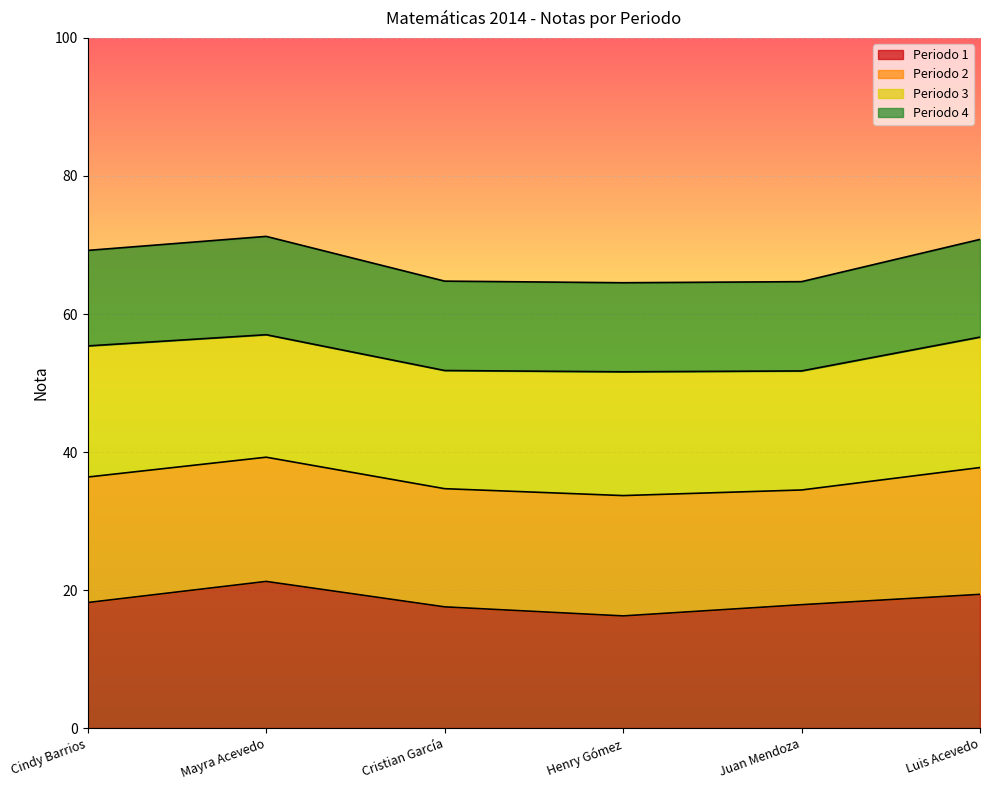

What is the sum of the Periodo 1 values at Juan Mendoza and Cristian García?

35.4